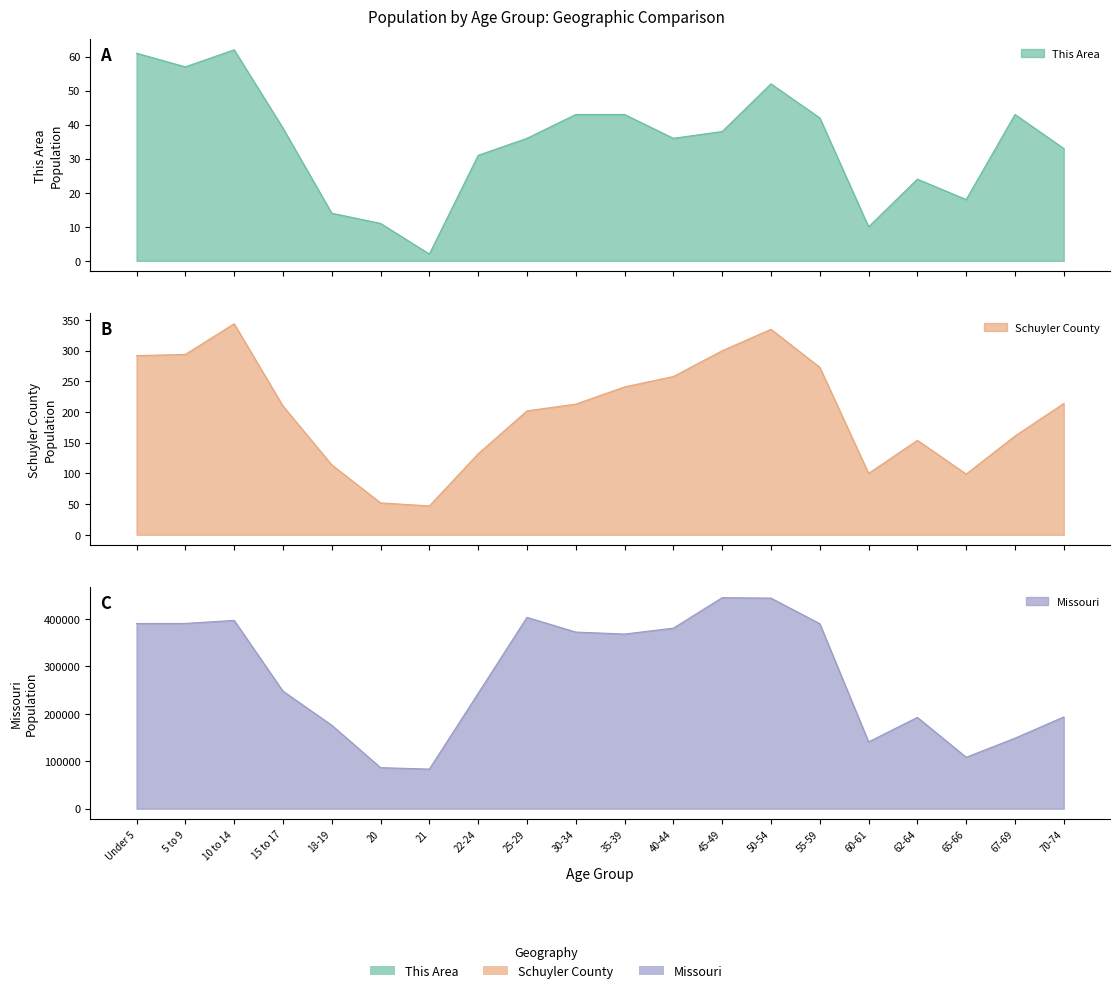

What is the difference between the maximum and minimum values in the Schuyler County series?

297